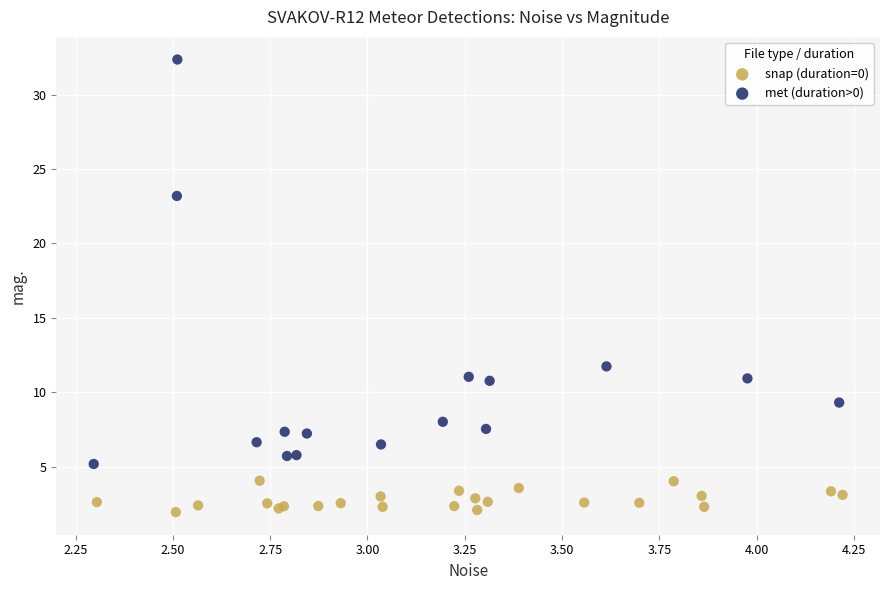

Which series reaches the minimum Y coordinate?

snap (duration=0)